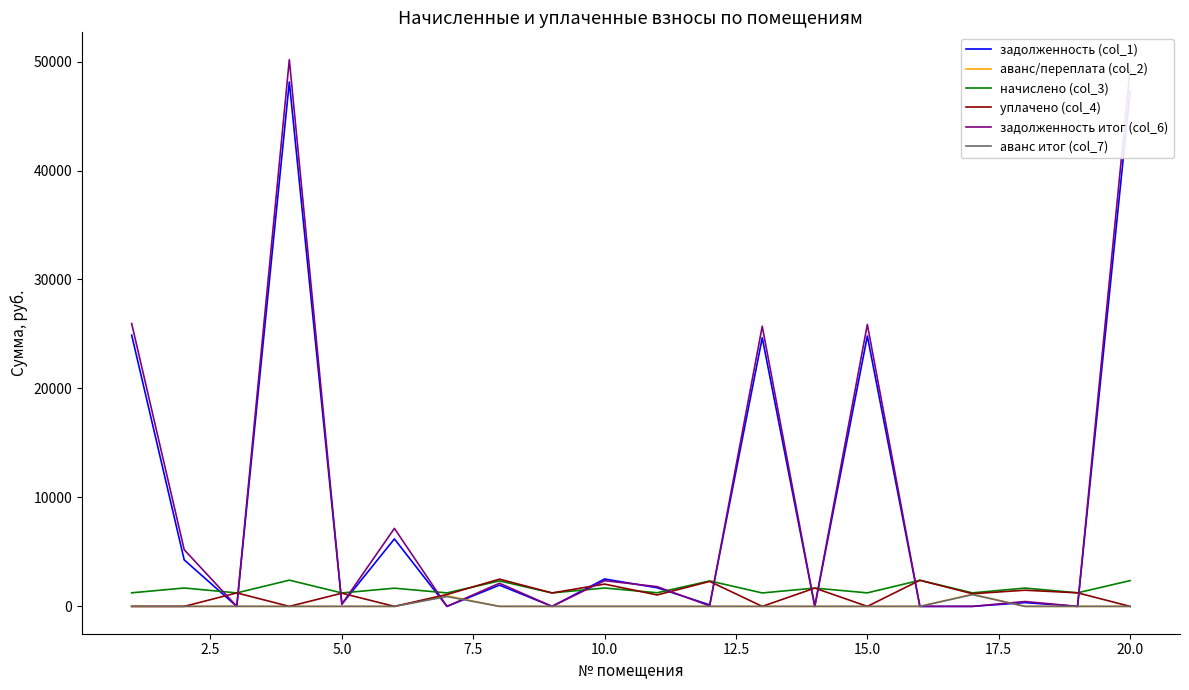

What is the lowest value of the начислено (col_3) series?

1233.2